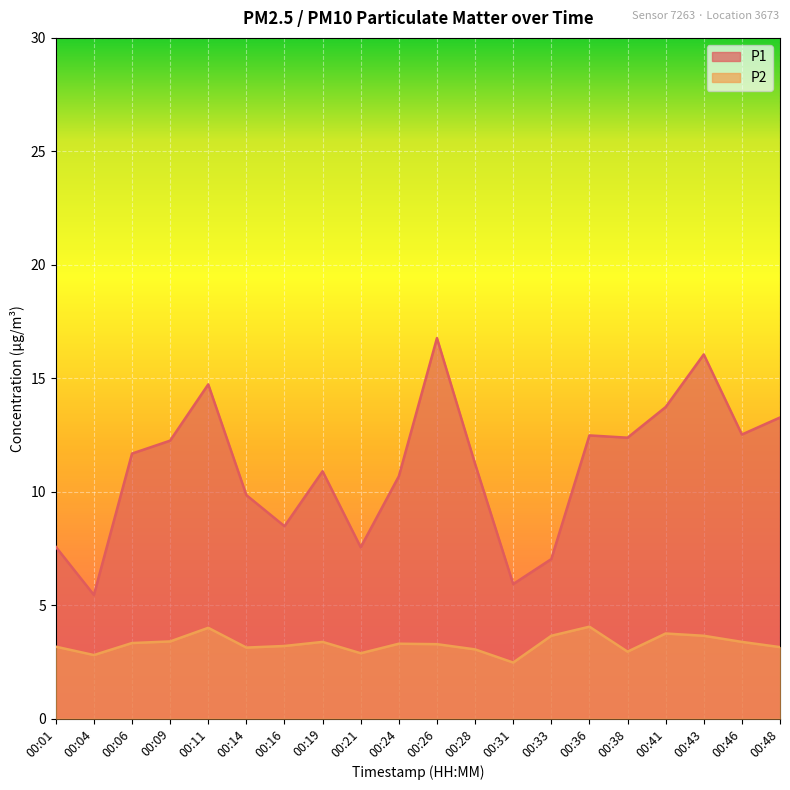

Where does the P2 series first go above 3?

00:01